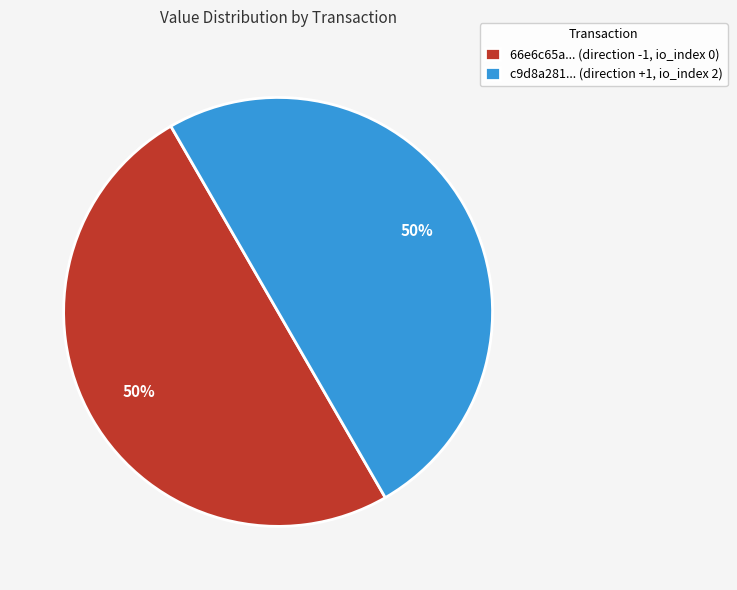

True or false: 66e6c65a... (direction -1, io_index 0) accounts for 50% of the total.

True